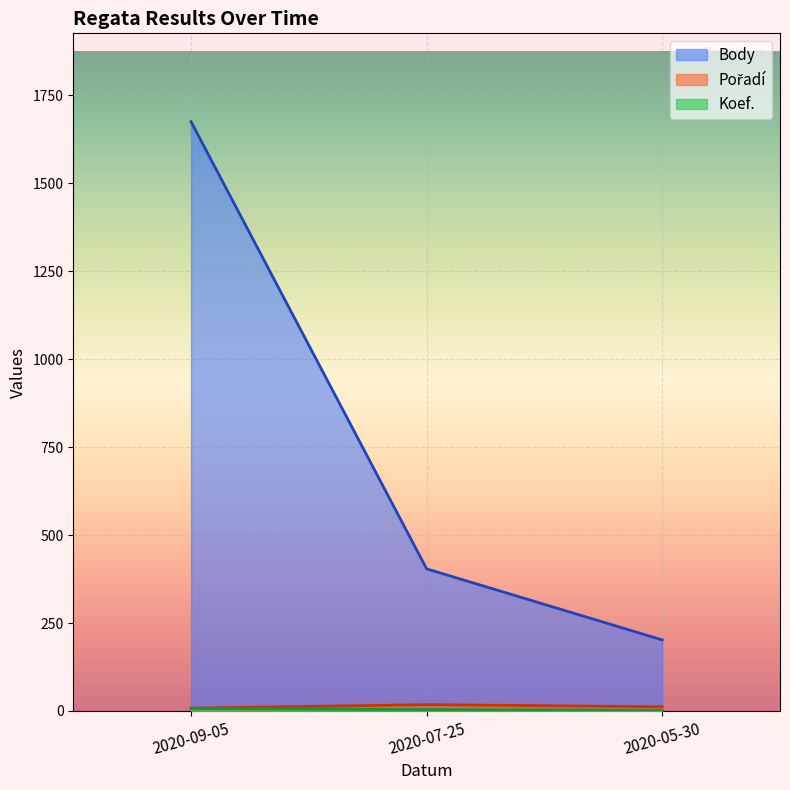

What is the spread (max minus min) of values at 2020-07-25?

400